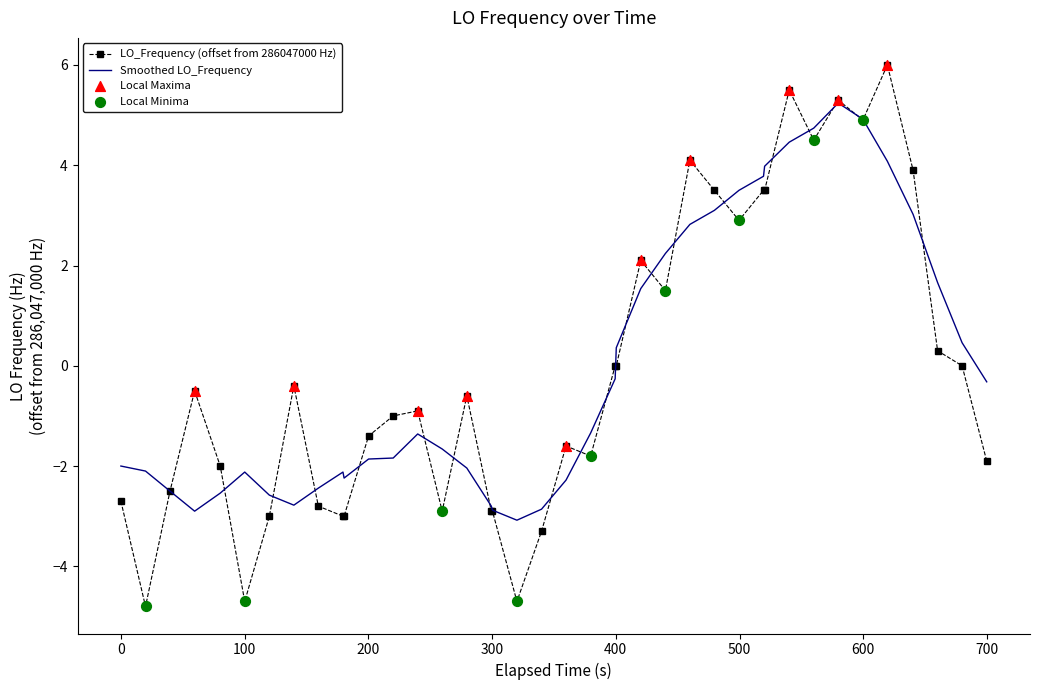

List the series in order of their peak value, highest first.

LO_Frequency (offset from 286047000 Hz), Smoothed LO_Frequency